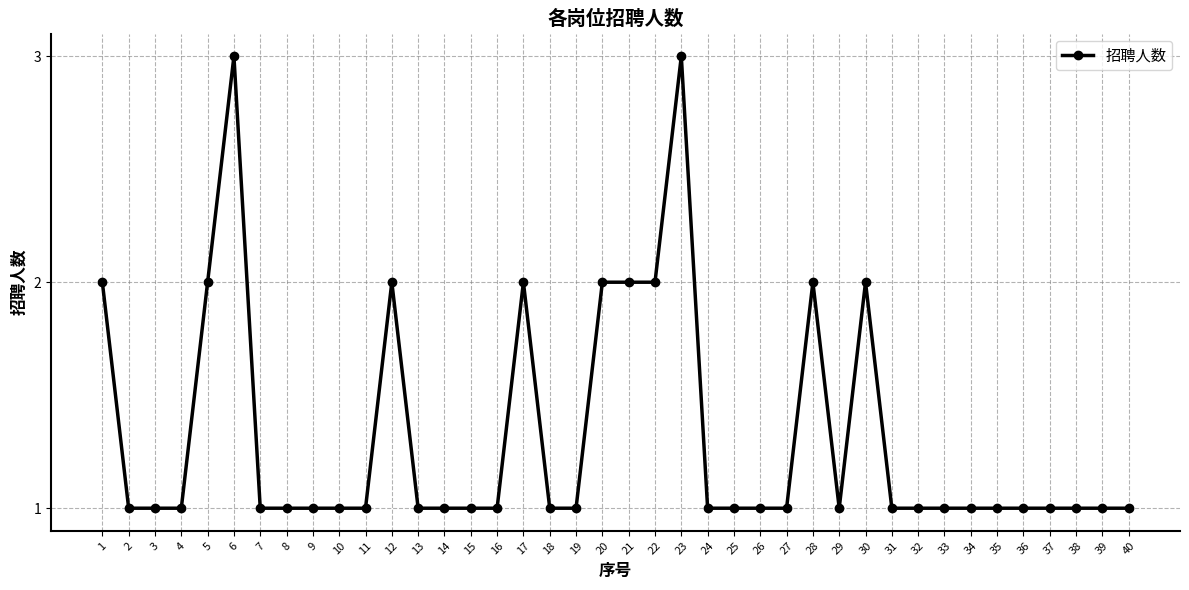

The chart shows a value of 2 at 30. True or false?

True